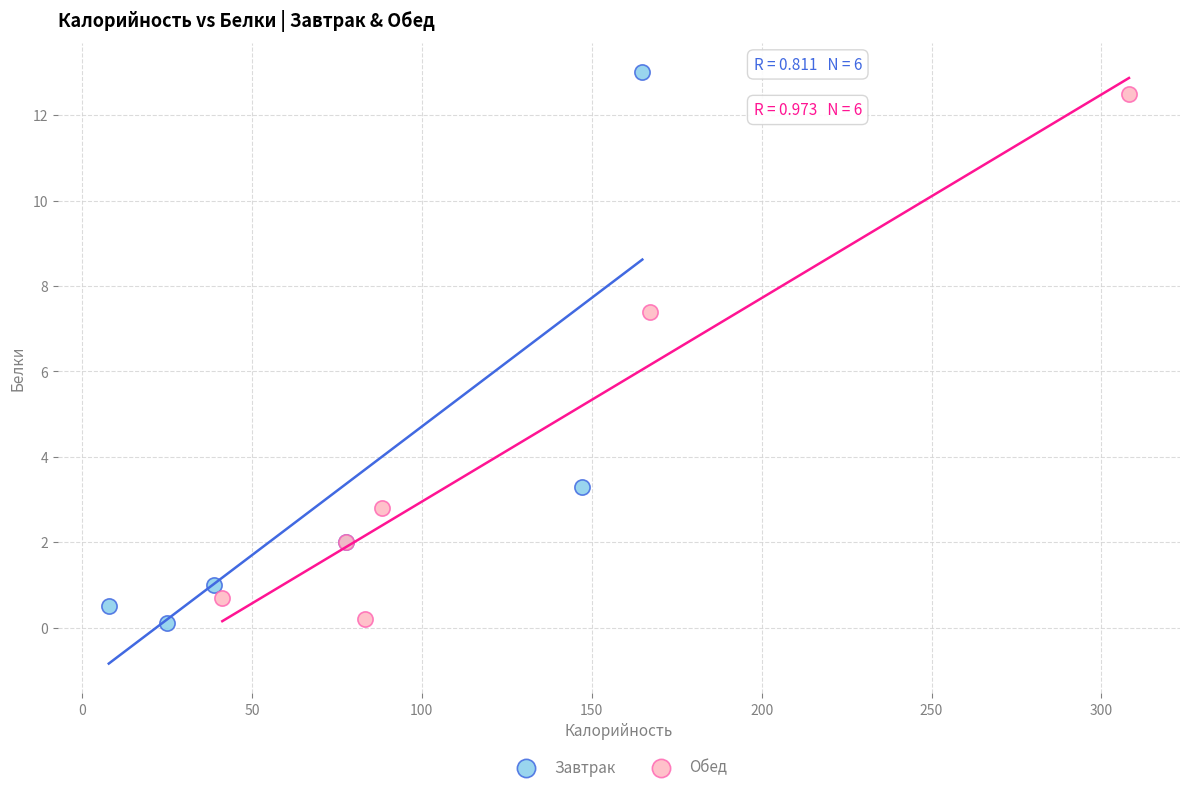

Which series reaches the maximum Y coordinate?

Завтрак